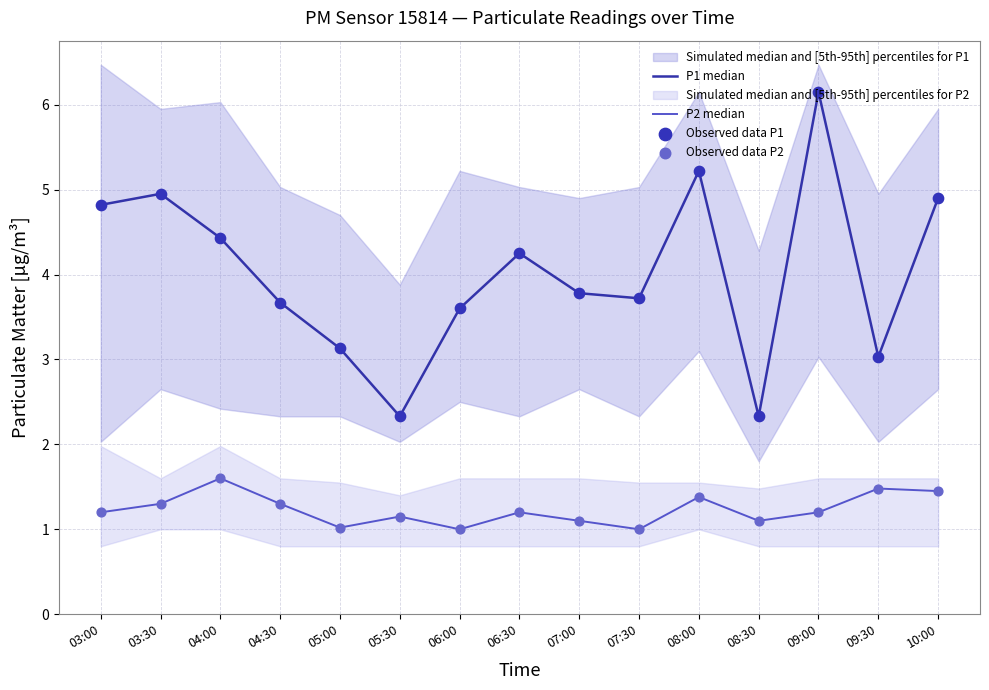

What is the total value across all series at 10:00?

12.7